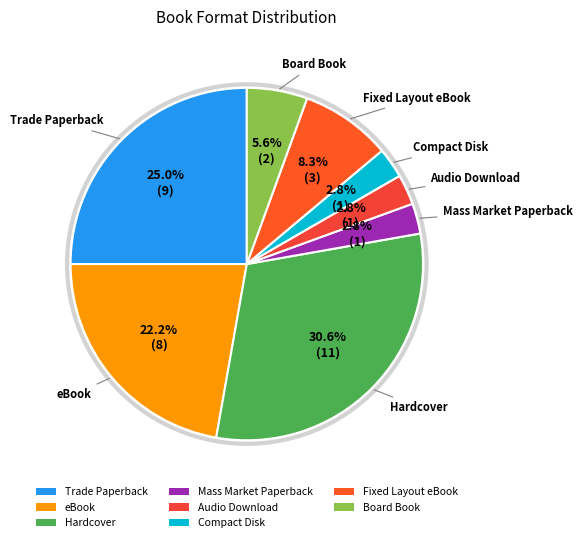

Which category has the biggest portion of the pie?

Hardcover